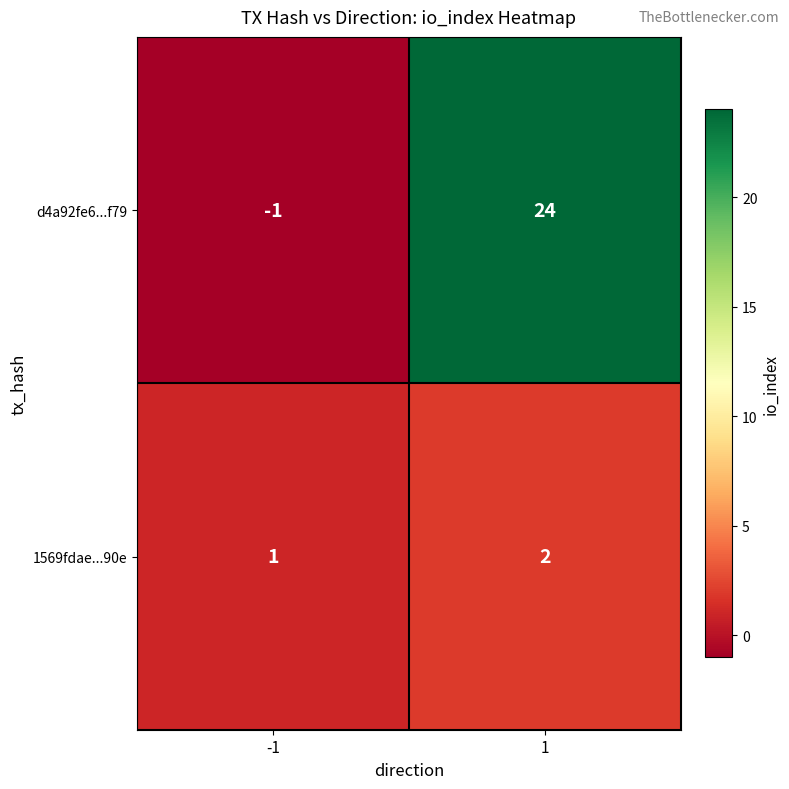

List the series in order of their overall mean, highest first.

d4a92fe6...f79, 1569fdae...90e